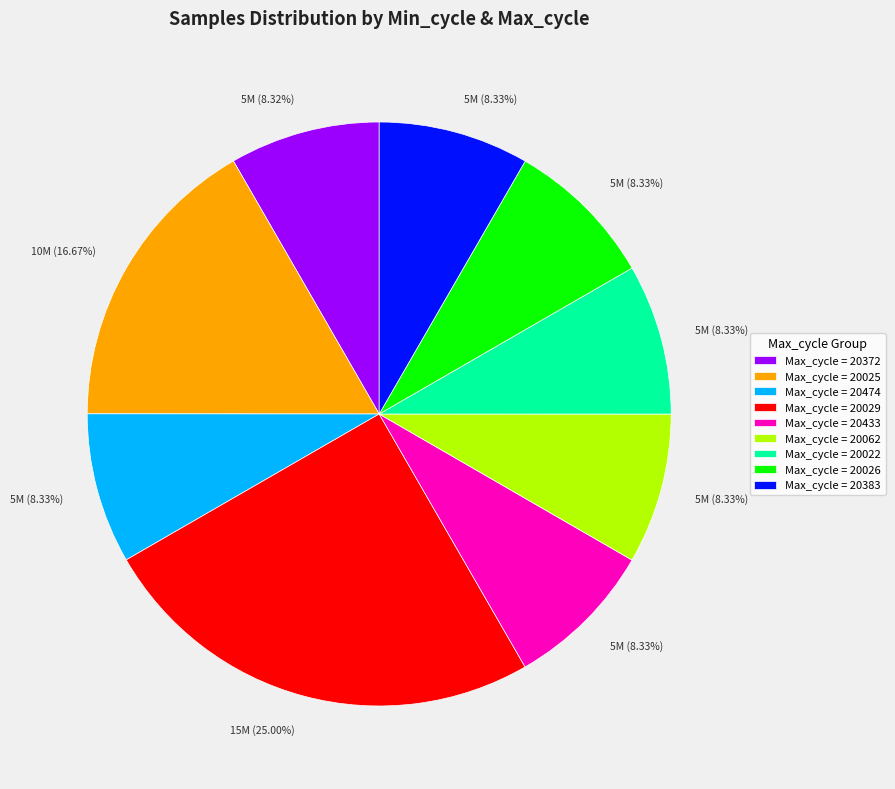

Which category has the biggest portion of the pie?

Max_cycle = 20029